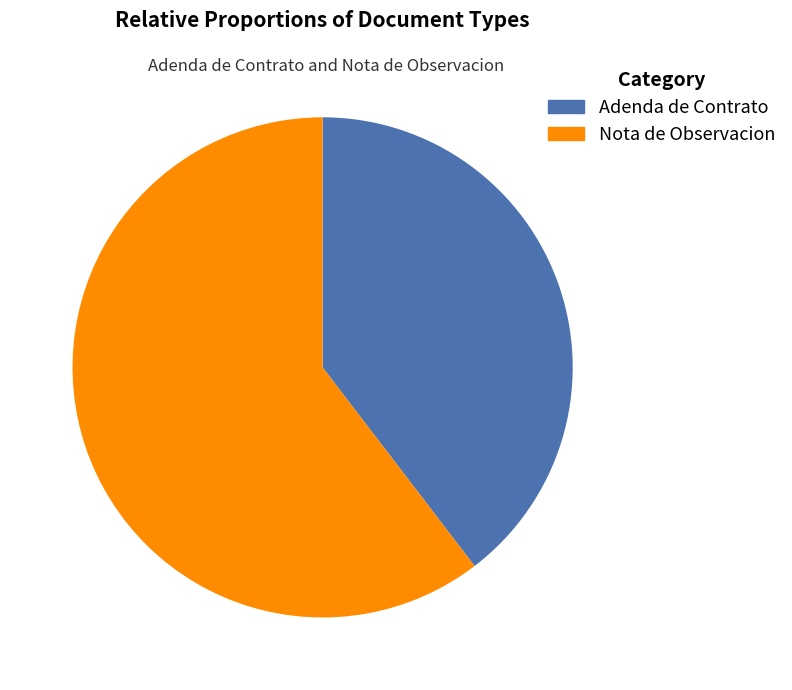

To the nearest percent, what portion does Adenda de Contrato represent?

40%